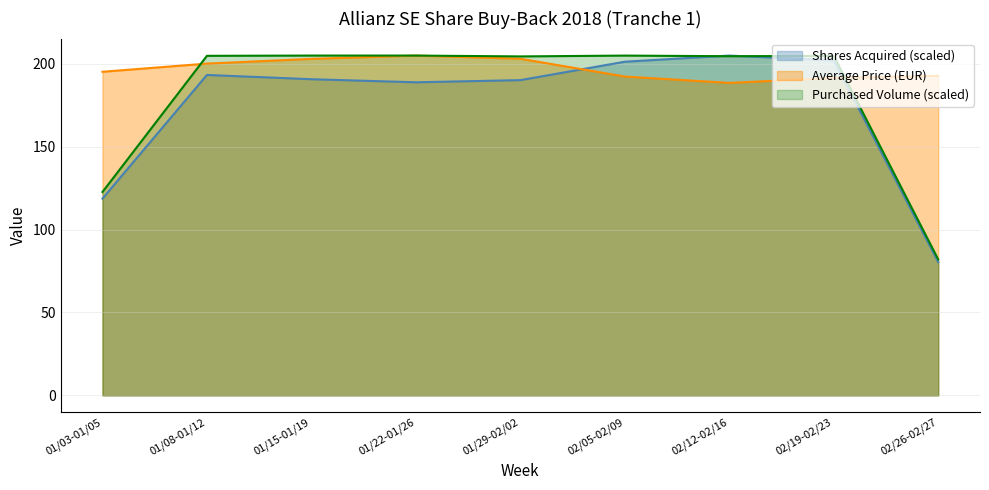

What are all the series names shown in the legend?

Shares Acquired (scaled), Average Price (EUR), Purchased Volume (scaled)